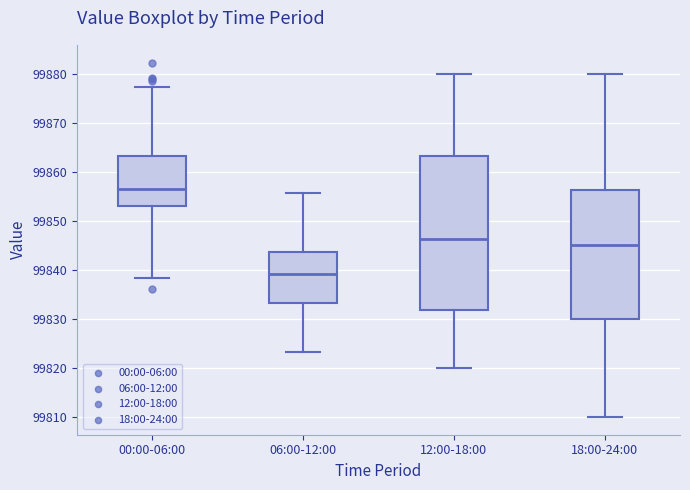

Where does the lower whisker of the box for 18:00-24:00 end on the y-axis? The values are not printed on the chart, so give them approximately, as read against the axis.

99810